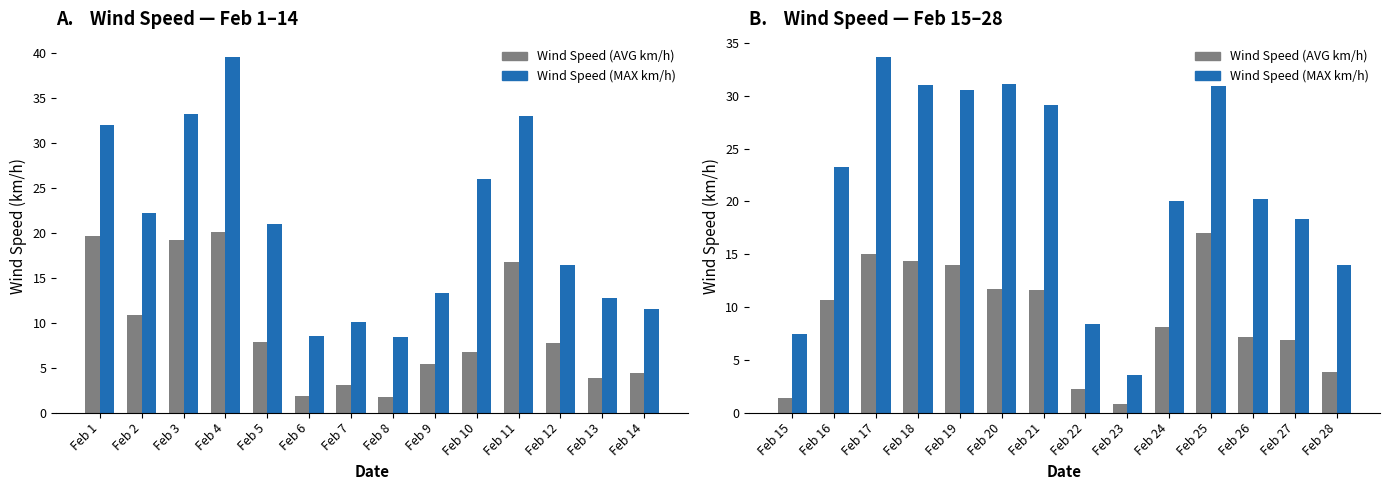

Rank the series at Feb 25 from highest to lowest value.

Wind Speed (MAX km/h), Wind Speed (AVG km/h)